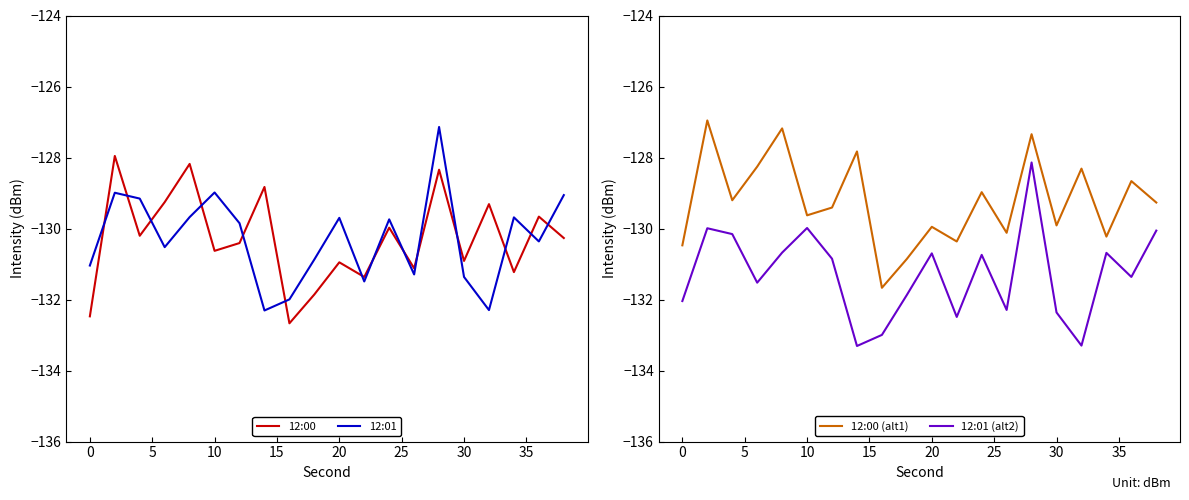

What is the highest value of the 12:01 series?

-127.1